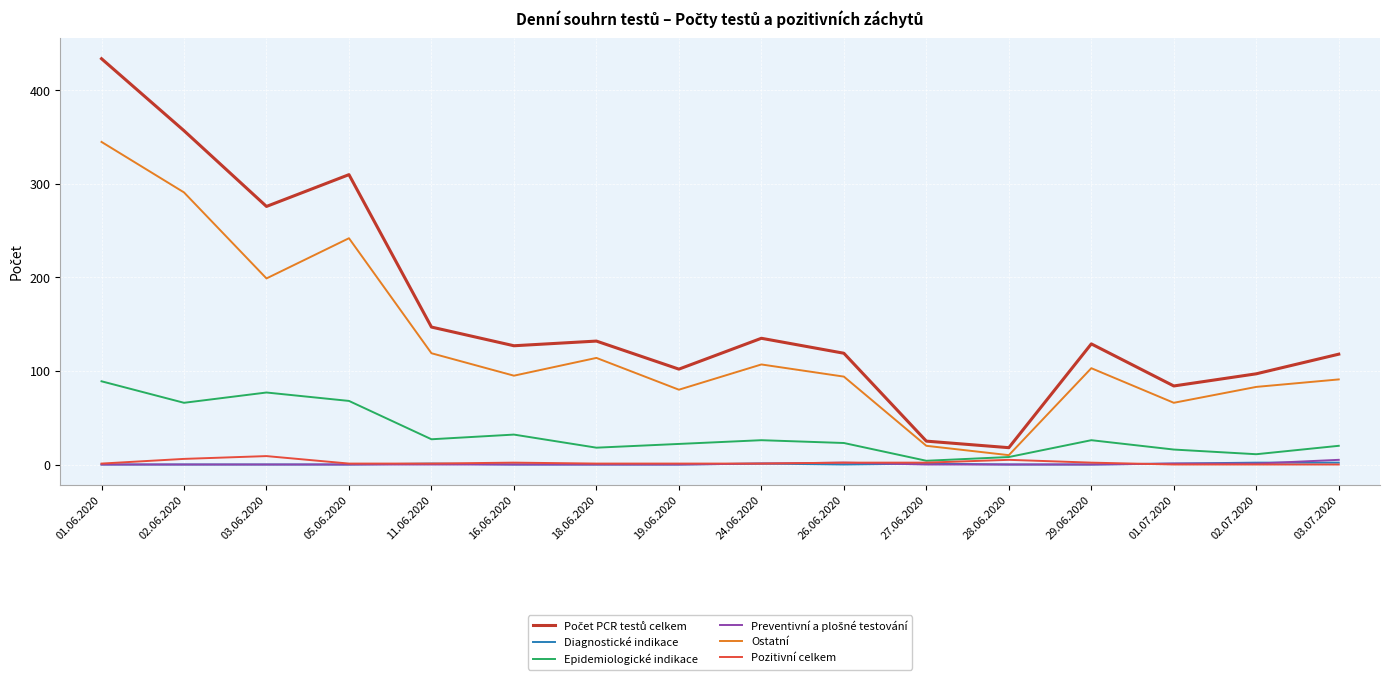

What is the maximum value shown in the chart?

434